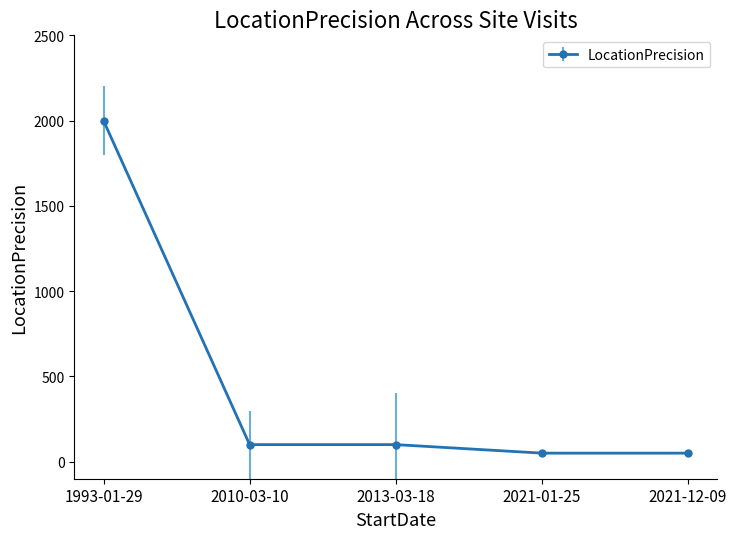

Approximately how many times larger is the value at 1993-01-29 compared to 2010-03-10?

20.0